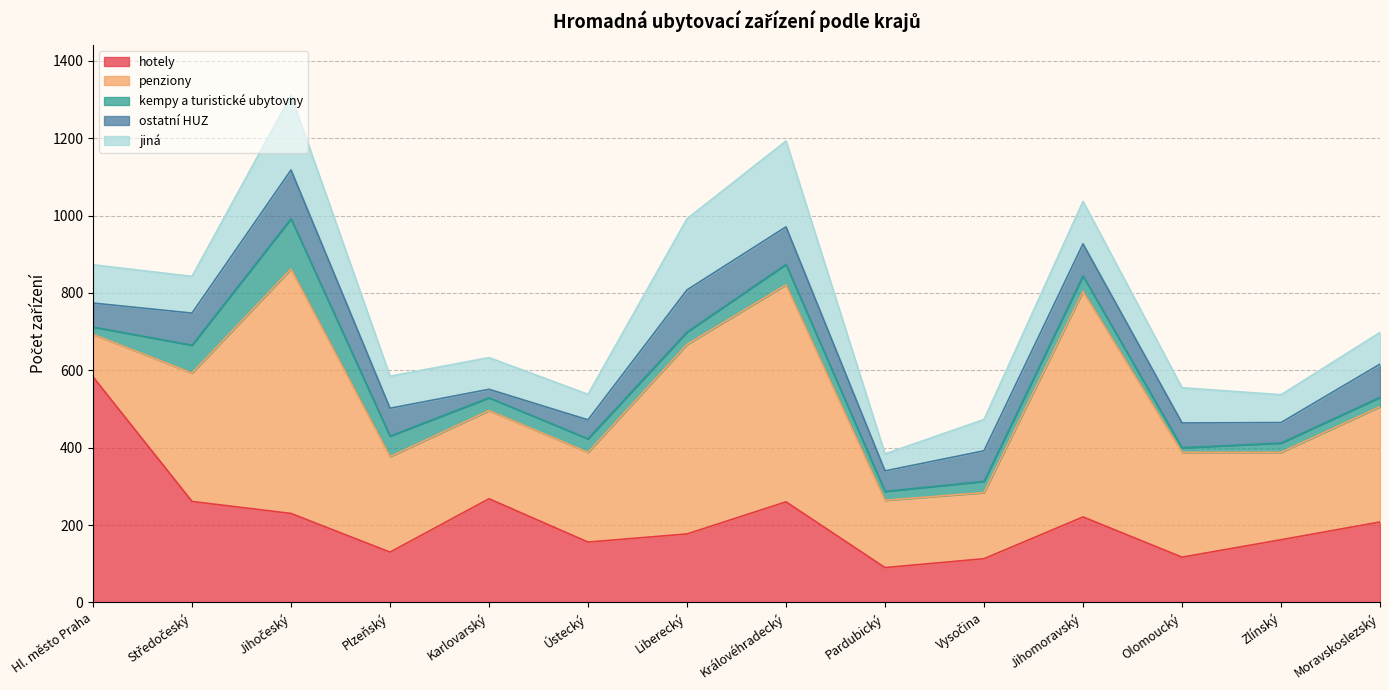

Does the chart have visible grid lines?

Yes